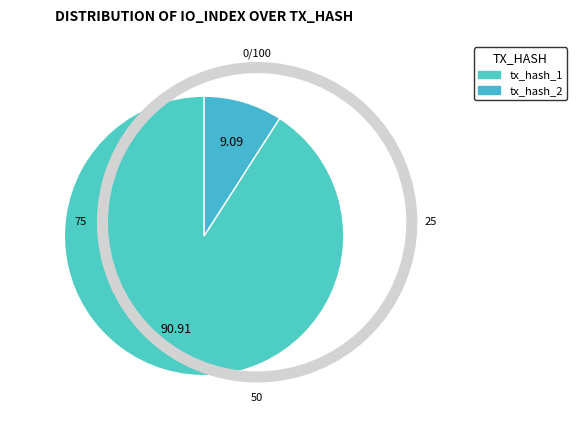

To the nearest percent, what portion does tx_hash_1 represent?

91%